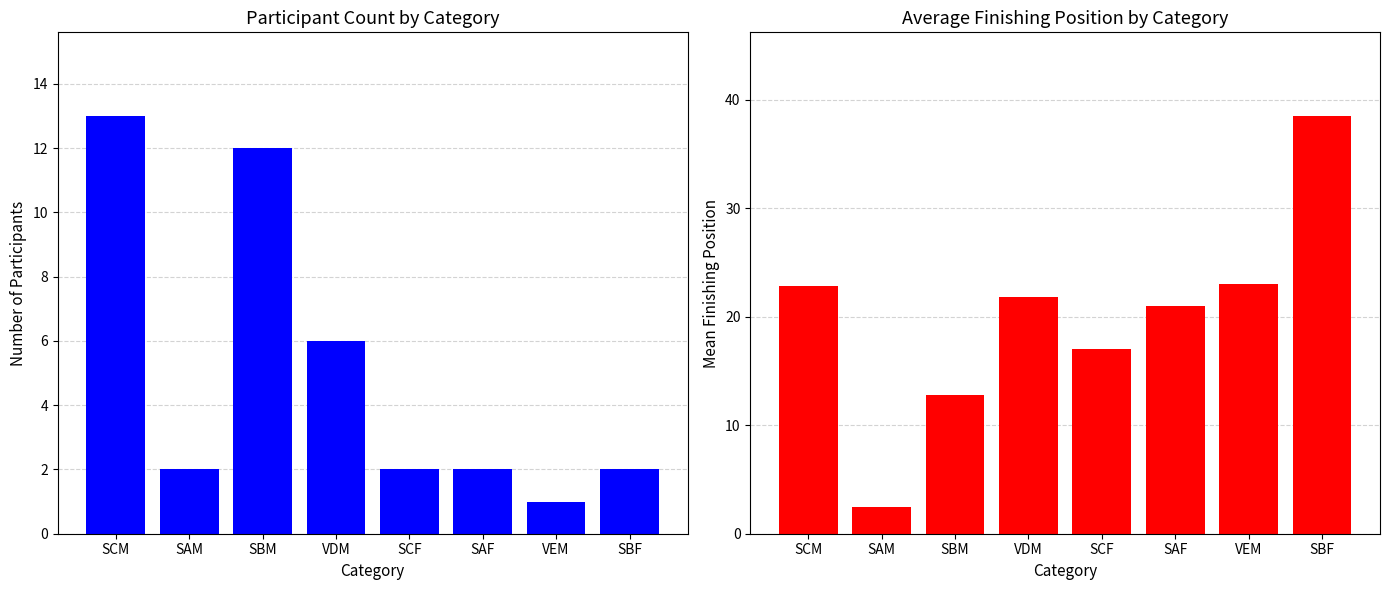

What is the label of the 8th bar from the right?

SCM